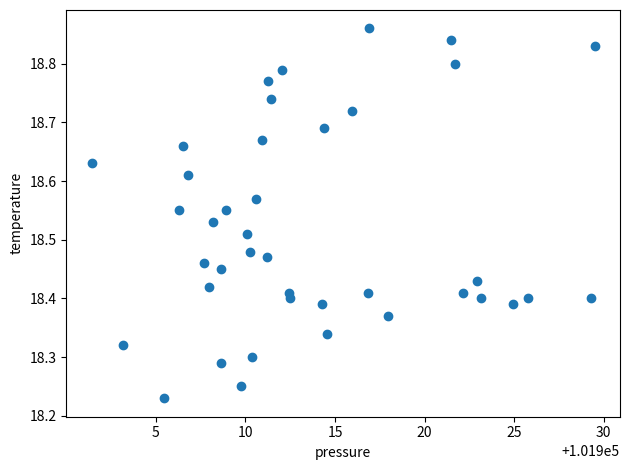

What is the range of X values (max minus min)?

28.1